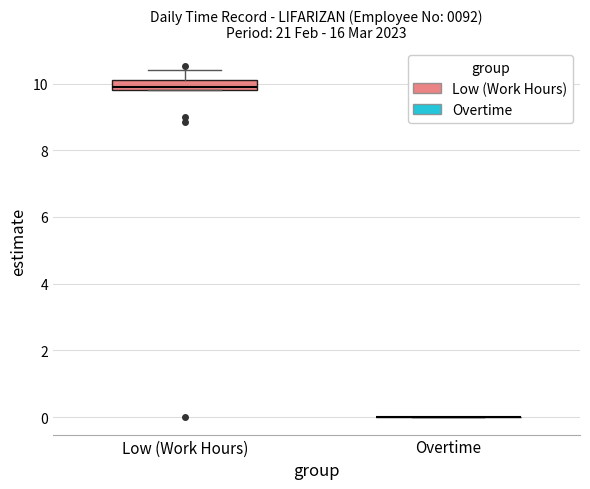

Which box is the tallest, from its lower edge to its upper edge?

Low (Work Hours)